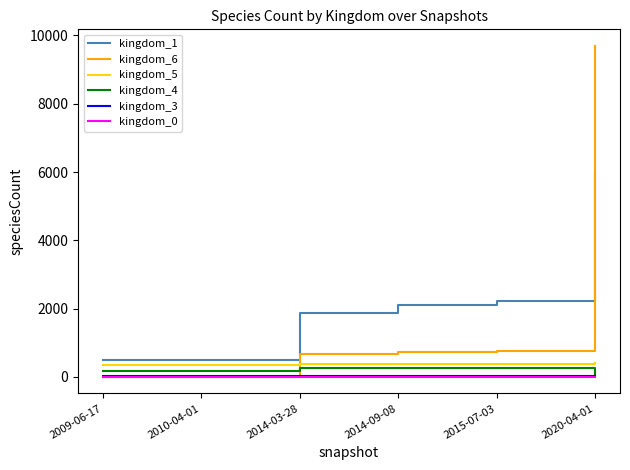

Which series has the widest spread of values?

kingdom_6